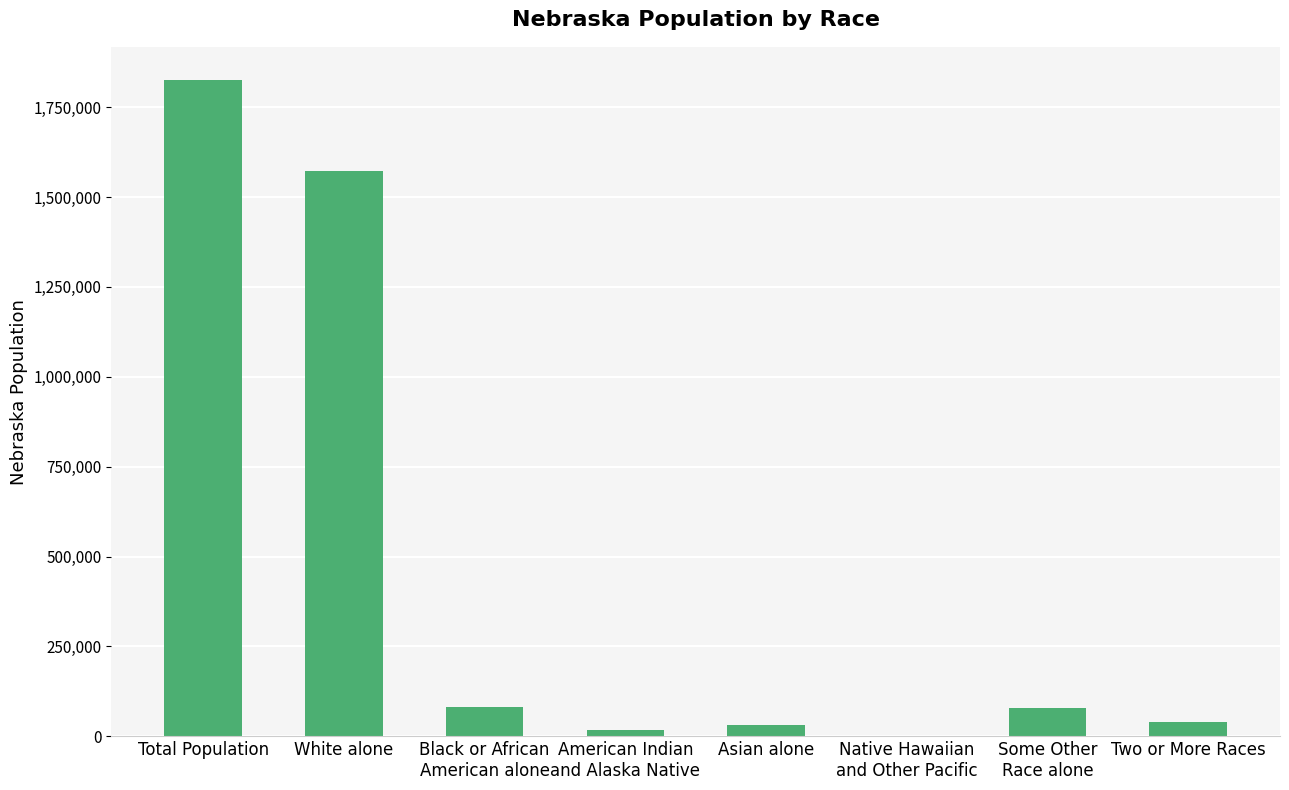

What is the sum of all values?

3652682